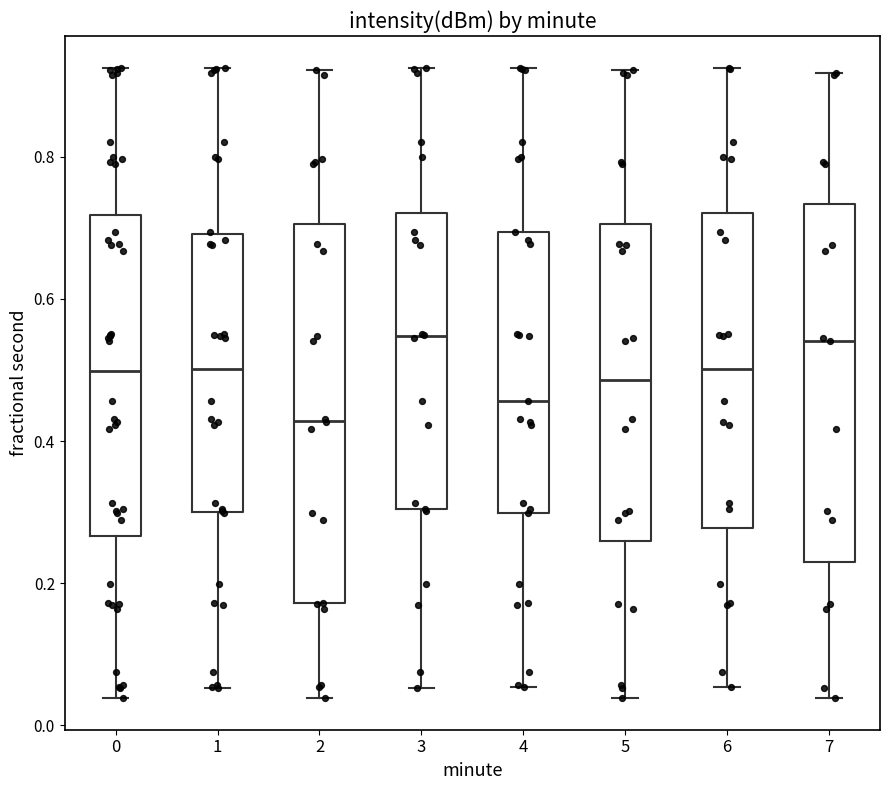

Which box is the tallest, from its lower edge to its upper edge?

2